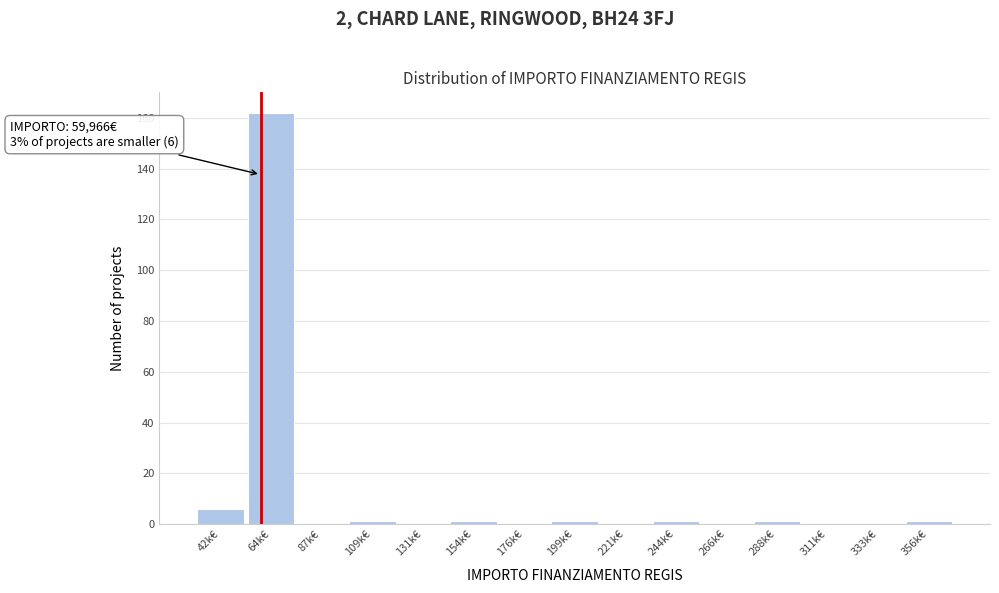

Reading left to right, what are all the values shown in this chart?

42k€=6	64k€=162	87k€=0	109k€=1	131k€=0	154k€=1	176k€=0	199k€=1	221k€=0	244k€=1	266k€=0	288k€=1	311k€=0	333k€=0	356k€=1